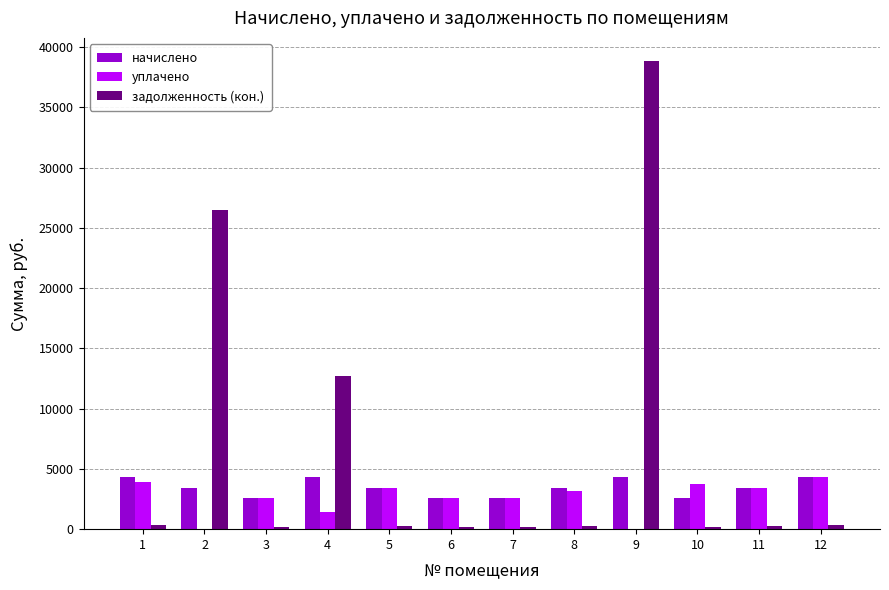

True or false: начислено has a value of 3439.4 at 11.

True